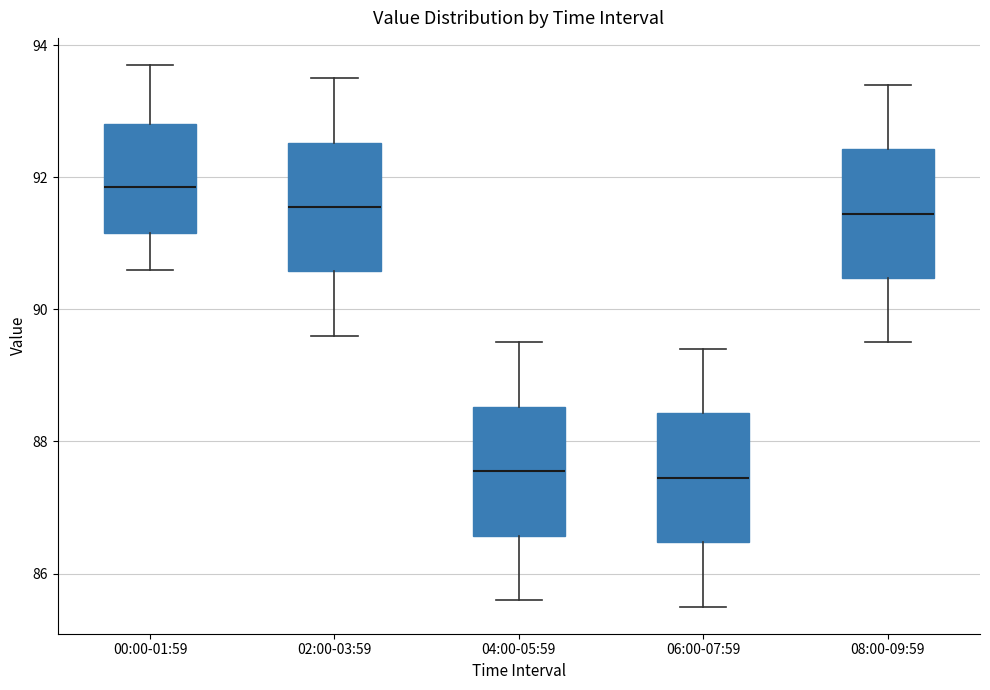

Reading left to right, transcribe this box plot: for each box, give where its median line is, the range the box spans, and where its two whiskers end, as read against the y-axis. The values are not printed on the chart, so give them approximately, as read against the axis.

00:00-01:59: median 91.8, box 91.2 to 92.8, whiskers 90.6 to 93.8
02:00-03:59: median 91.6, box 90.6 to 92.6, whiskers 89.6 to 93.6
04:00-05:59: median 87.6, box 86.6 to 88.6, whiskers 85.6 to 89.6
06:00-07:59: median 87.4, box 86.4 to 88.4, whiskers 85.6 to 89.4
08:00-09:59: median 91.4, box 90.4 to 92.4, whiskers 89.6 to 93.4